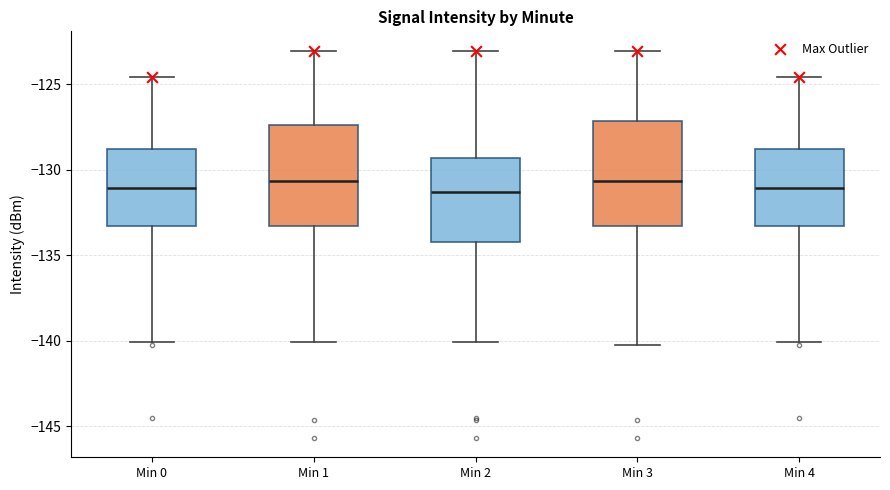

Reading left to right, read every box against the y-axis: the position of its median line, the range the box covers, and the ends of its whiskers. The values are not printed on the chart, so give them approximately, as read against the axis.

Min 0: median -131.0, box -133.5 to -129.0, whiskers -140.0 to -124.5
Min 1: median -130.5, box -133.5 to -127.5, whiskers -140.0 to -123.0
Min 2: median -131.5, box -134.0 to -129.5, whiskers -140.0 to -123.0
Min 3: median -130.5, box -133.5 to -127.0, whiskers -140.0 to -123.0
Min 4: median -131.0, box -133.5 to -129.0, whiskers -140.0 to -124.5